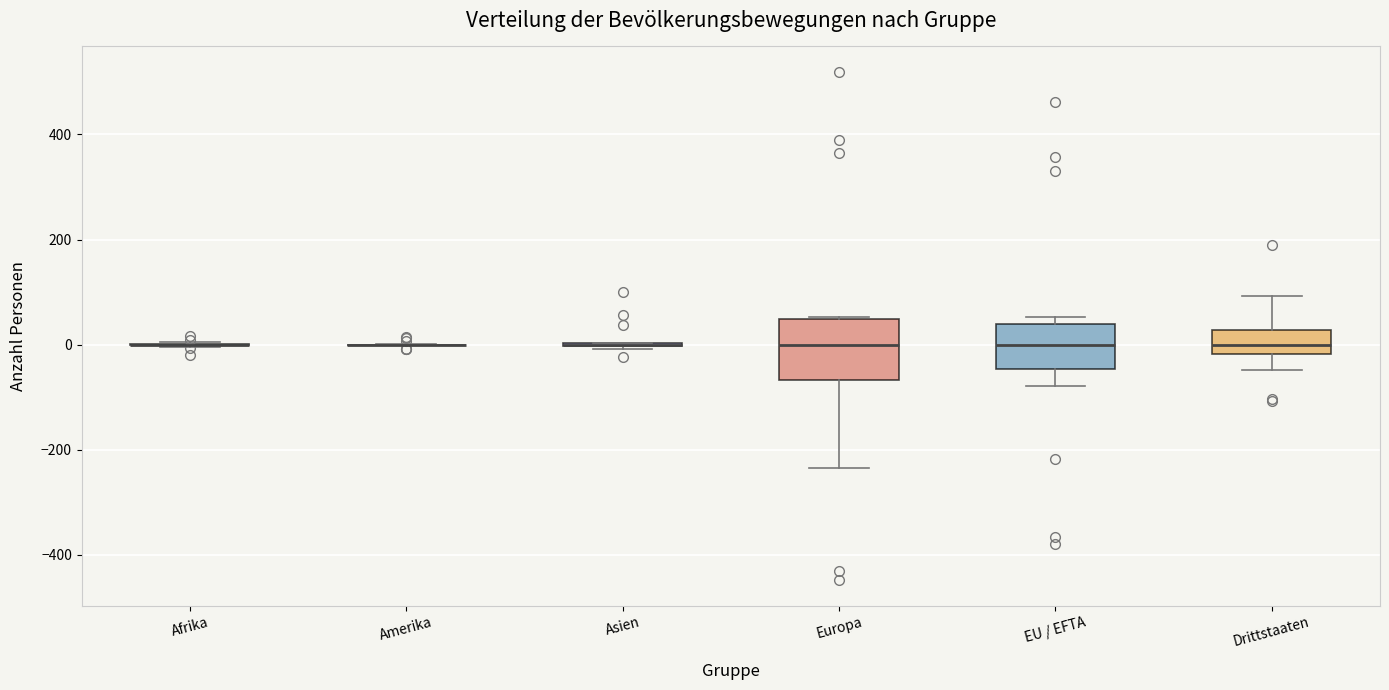

Where is the upper edge of the box for Europa on the y-axis? The values are not printed on the chart, so give them approximately, as read against the axis.

40